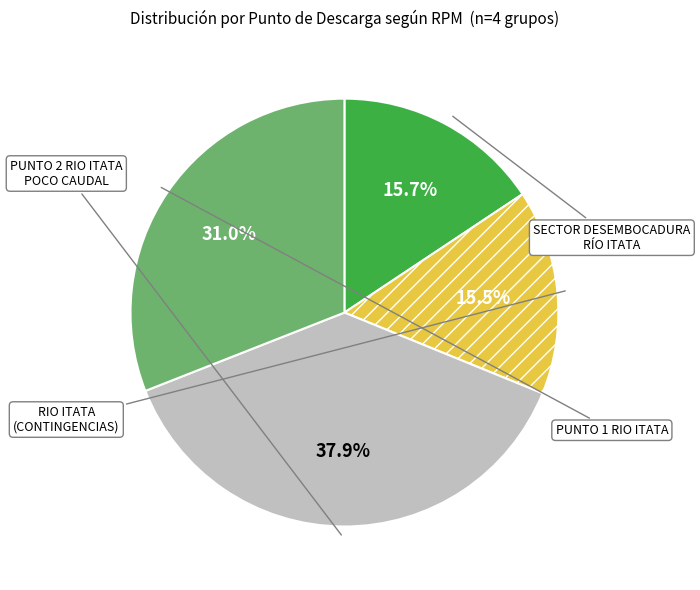

Is there any slice that represents more than half of the pie?

No